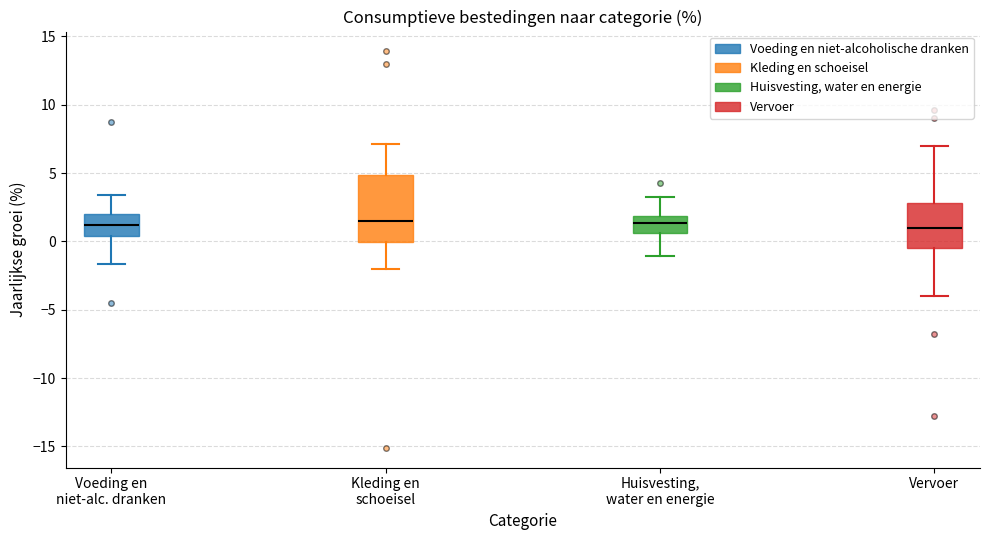

Where does the upper whisker of the box for Kleding en schoeisel end on the y-axis? The values are not printed on the chart, so give them approximately, as read against the axis.

7.0